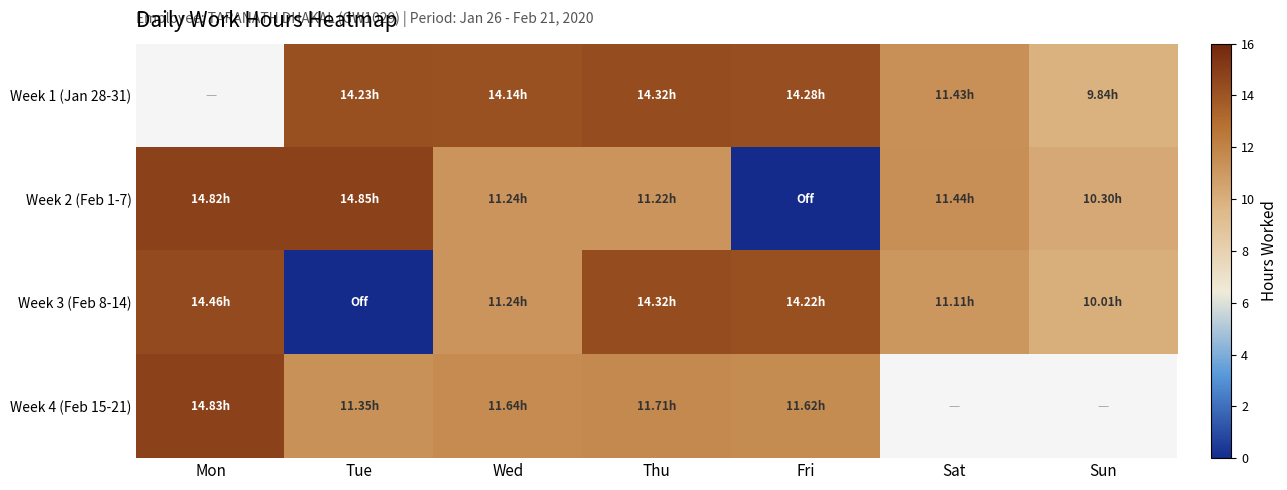

How many data points in Week 2 (Feb 1-7) are above 11?

5